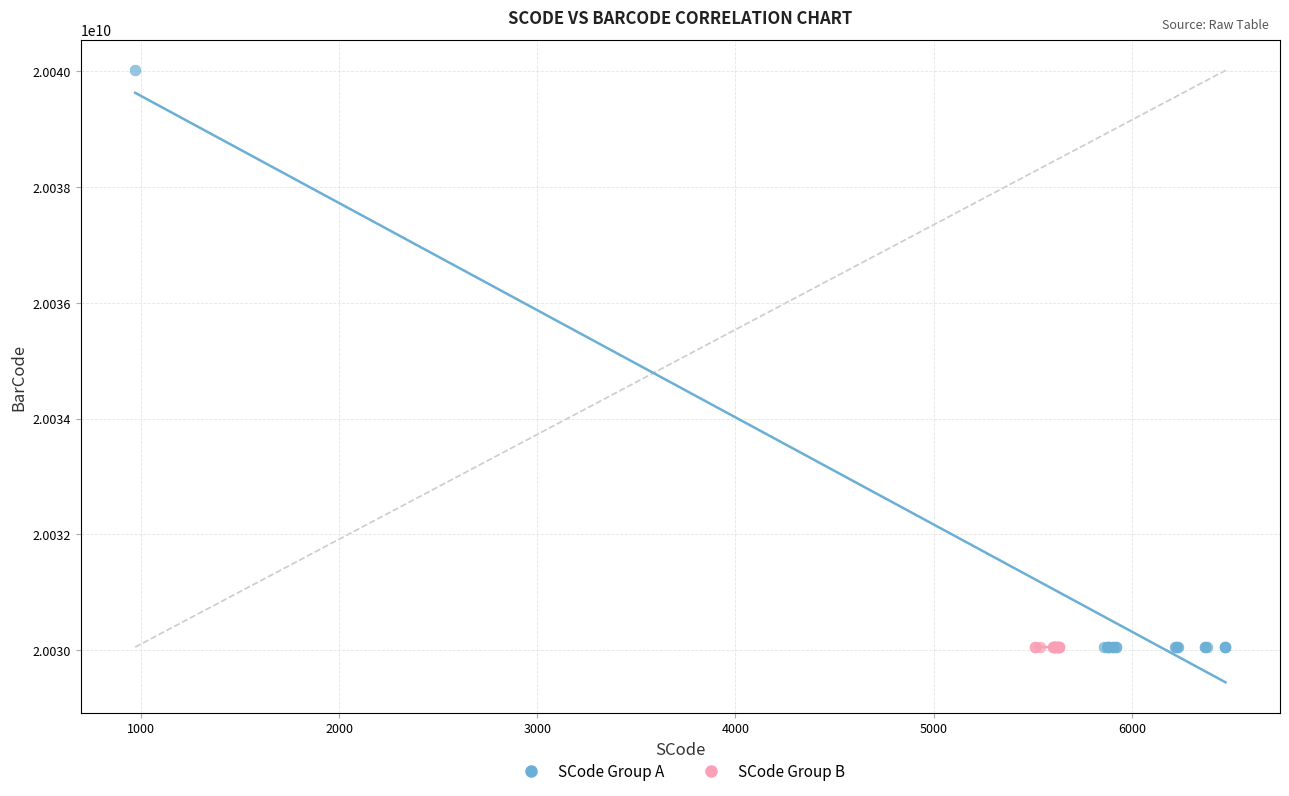

Which series has the largest Y range (max minus min)?

SCode Group A